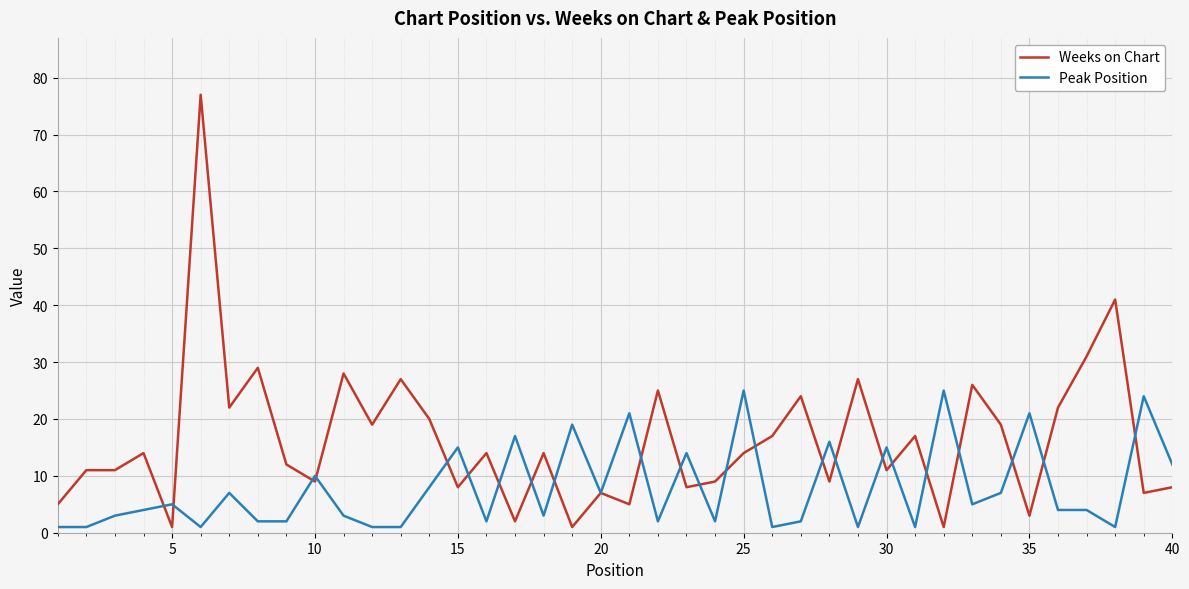

What is the greatest value displayed?

77